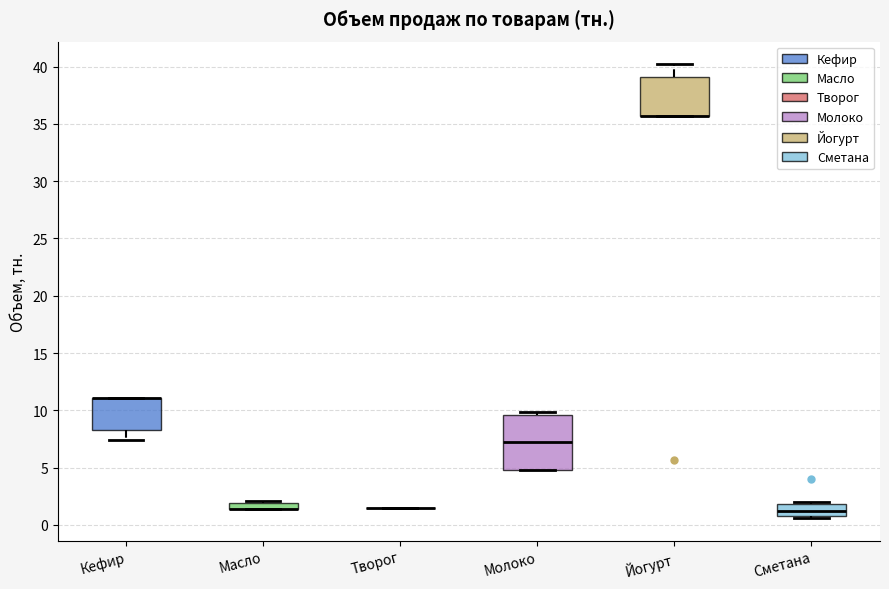

Comparing the boxes themselves (not the whiskers), which one is the tallest?

Молоко